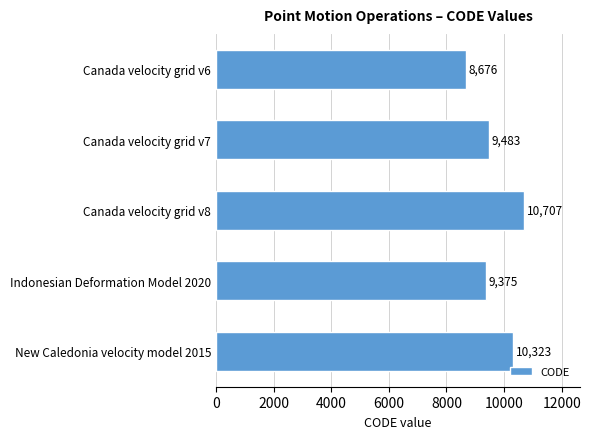

Does the chart contain stacked bars?

No